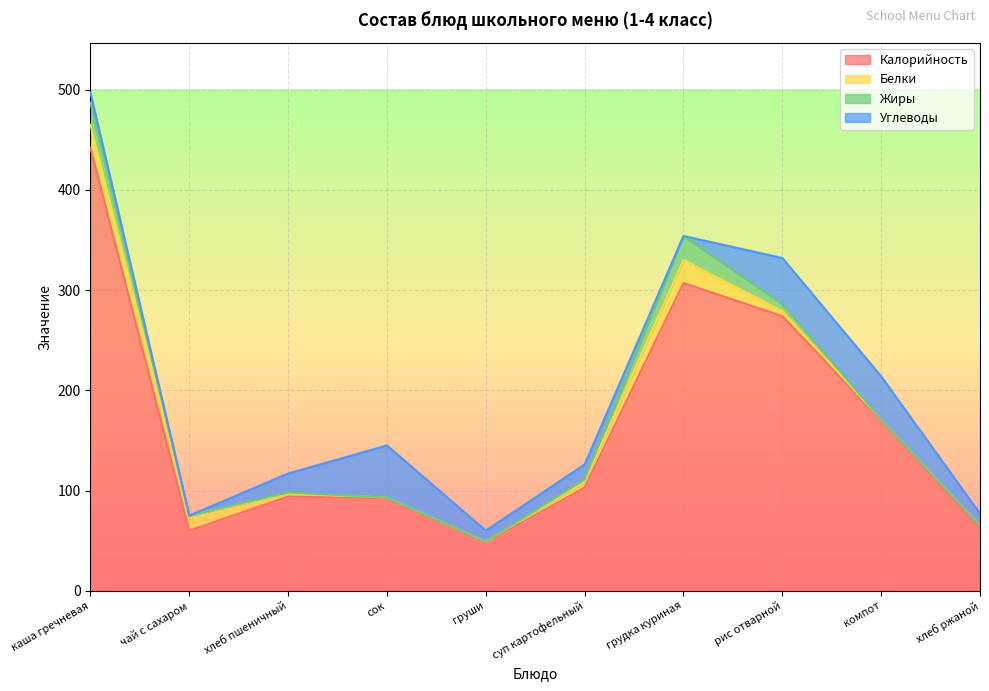

Which series has the largest total across all categories?

Калорийность